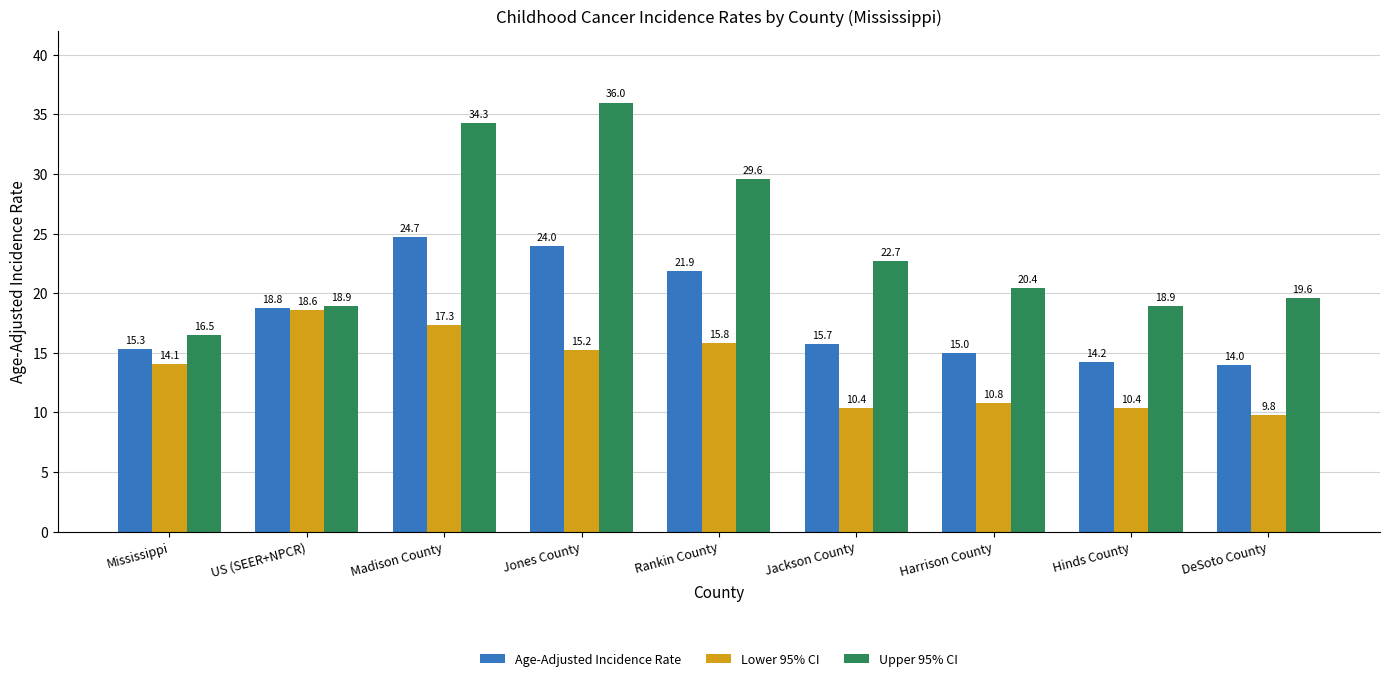

What are all the series names shown in the legend?

Age-Adjusted Incidence Rate, Lower 95% CI, Upper 95% CI